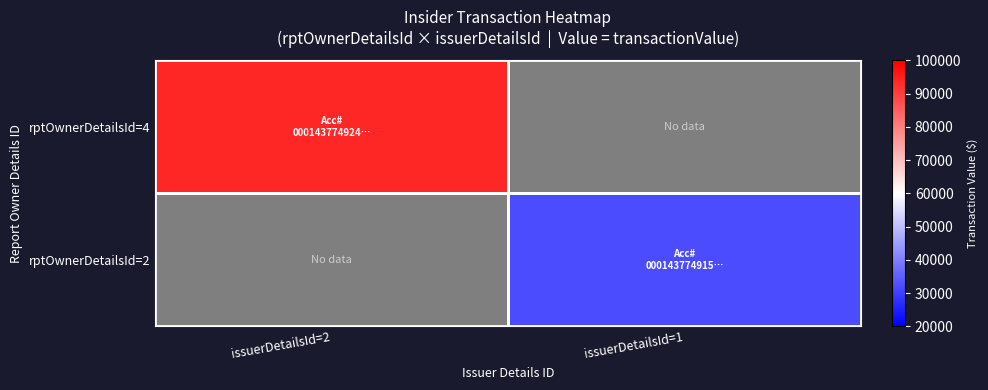

Is it true that rptOwnerDetailsId=4 equals 42770.3 at issuerDetailsId=2?

False